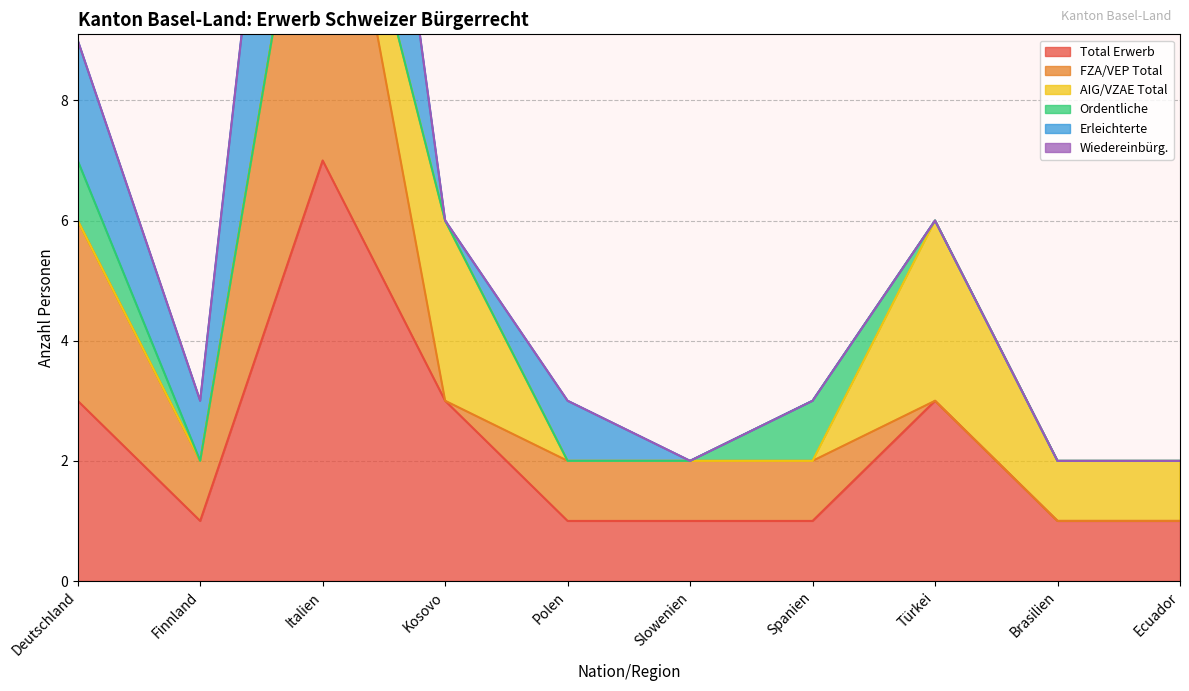

At which label does Ordentliche reach its minimum?

Kosovo